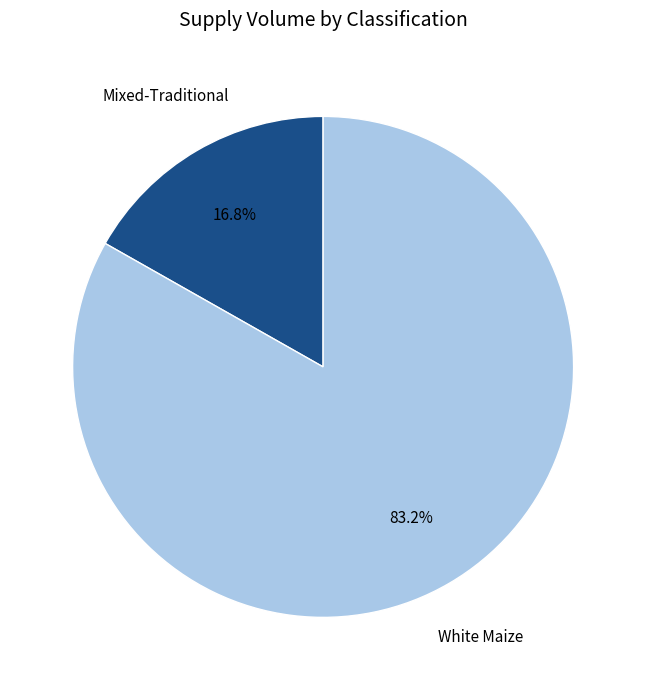

How many slices are in this pie chart?

2